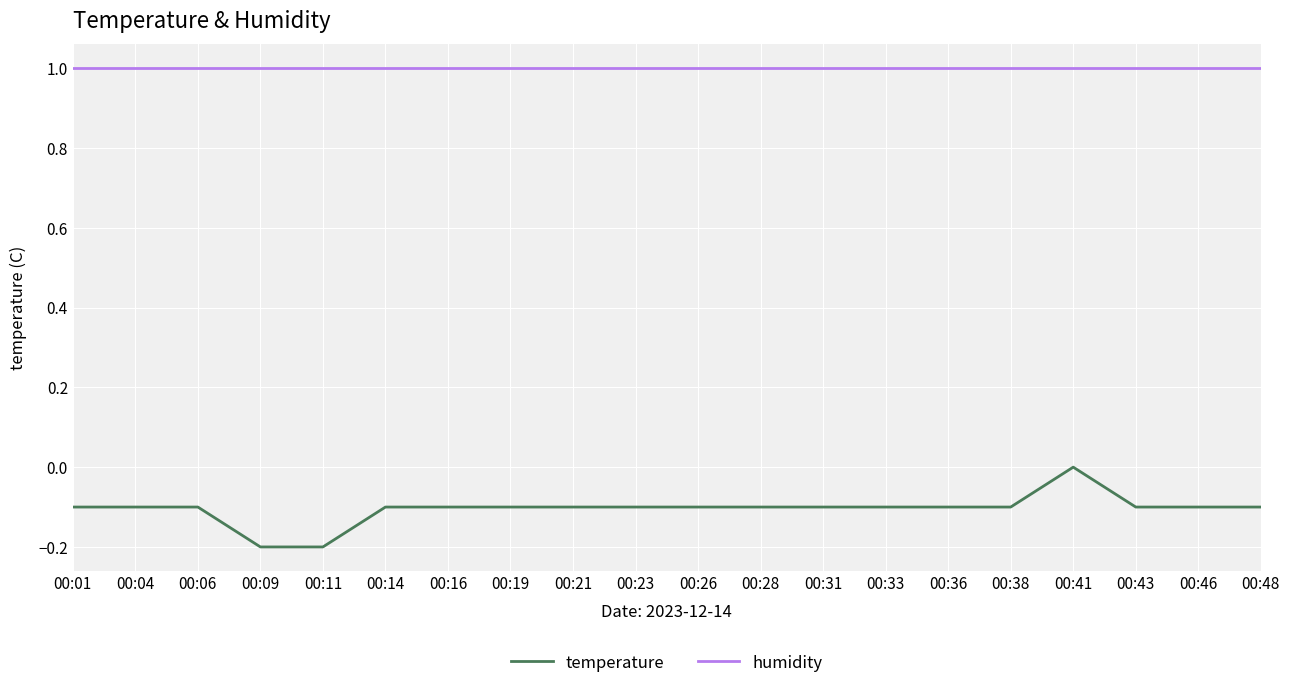

Reading right to left, extract all data points from this chart.

temperature: -0.1	-0.1	-0.1	0.0	-0.1	-0.1	-0.1	-0.1	-0.1	-0.1	-0.1	-0.1	-0.1	-0.1	-0.1	-0.2	-0.2	-0.1	-0.1	-0.1
humidity: 1.0	1.0	1.0	1.0	1.0	1.0	1.0	1.0	1.0	1.0	1.0	1.0	1.0	1.0	1.0	1.0	1.0	1.0	1.0	1.0